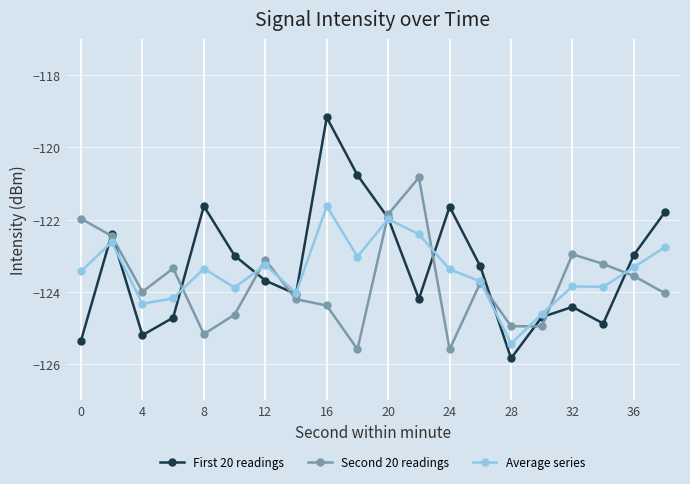

Which series has the widest spread of values?

First 20 readings